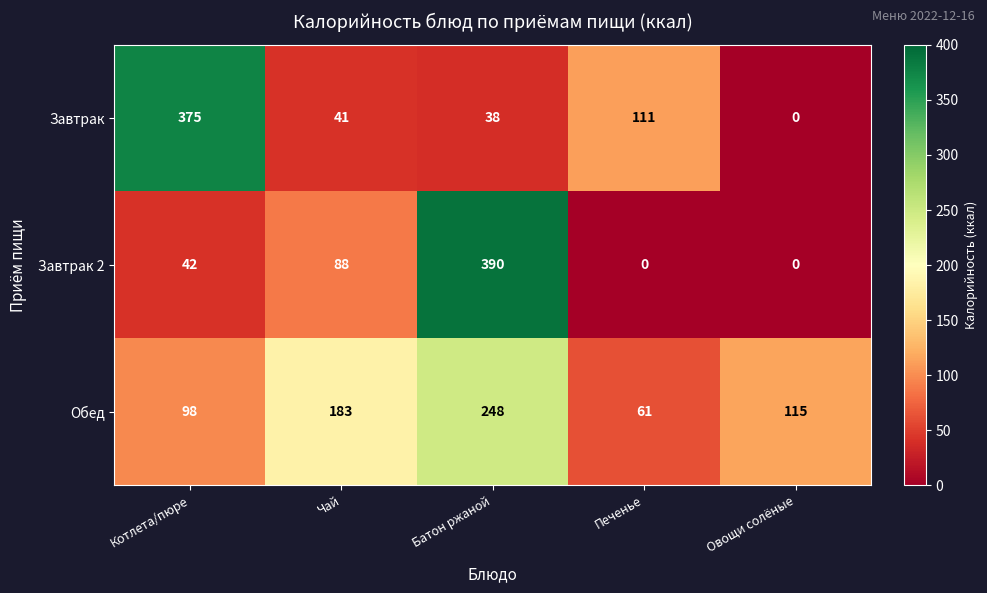

Reading right to left, extract all data points from this chart.

Завтрак: 0	111	38	41	375
Завтрак 2: 0	0	390	88	42
Обед: 115	61	248	183	98